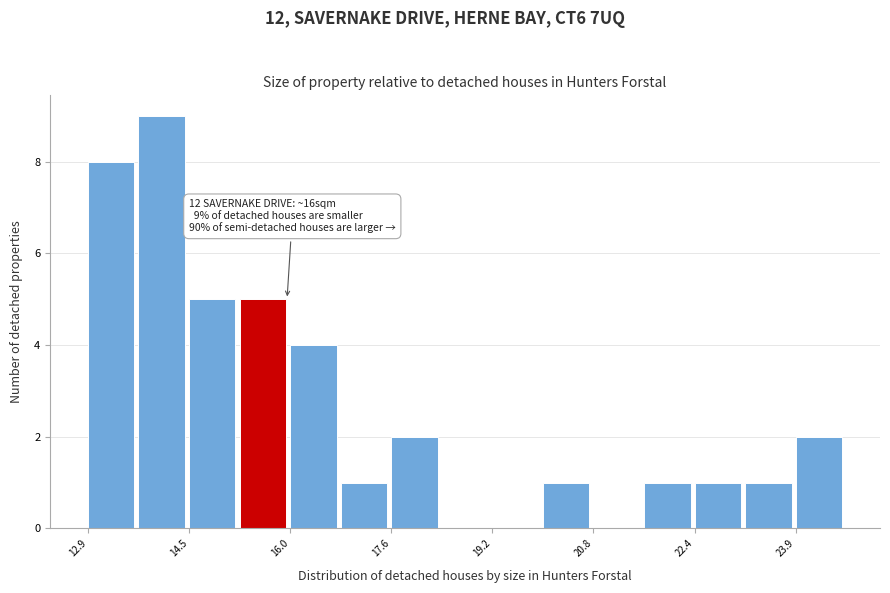

Read against the x-axis, roughly where is the centre of the tallest bar?

14.0